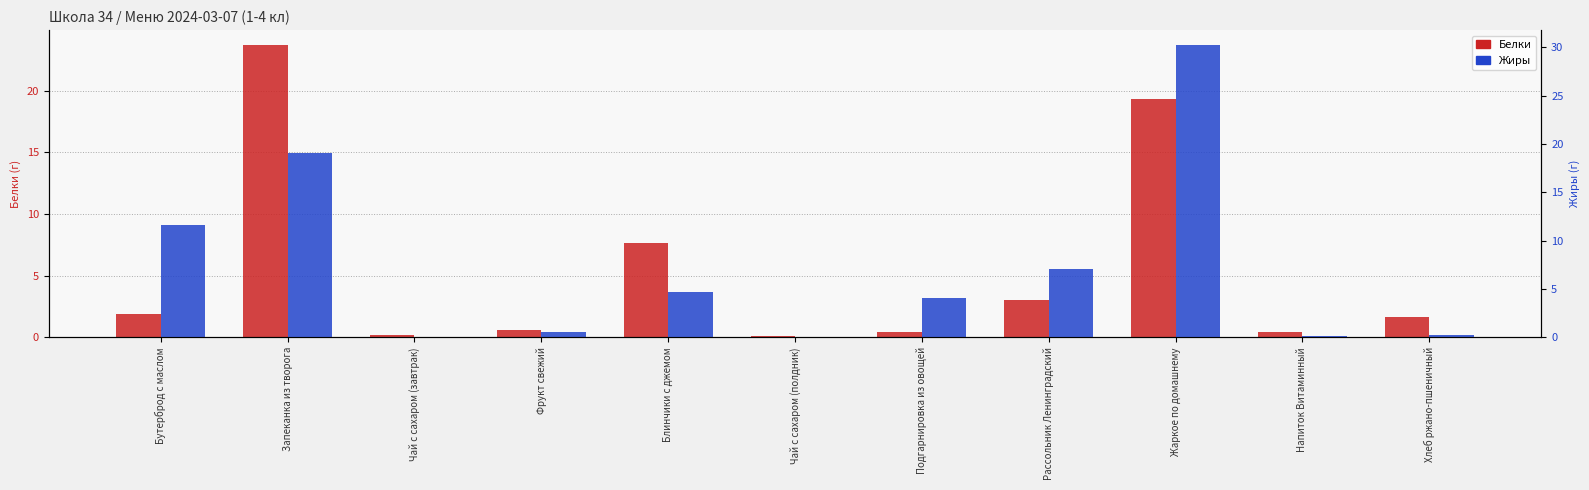

Which series has the largest total across all categories?

Жиры